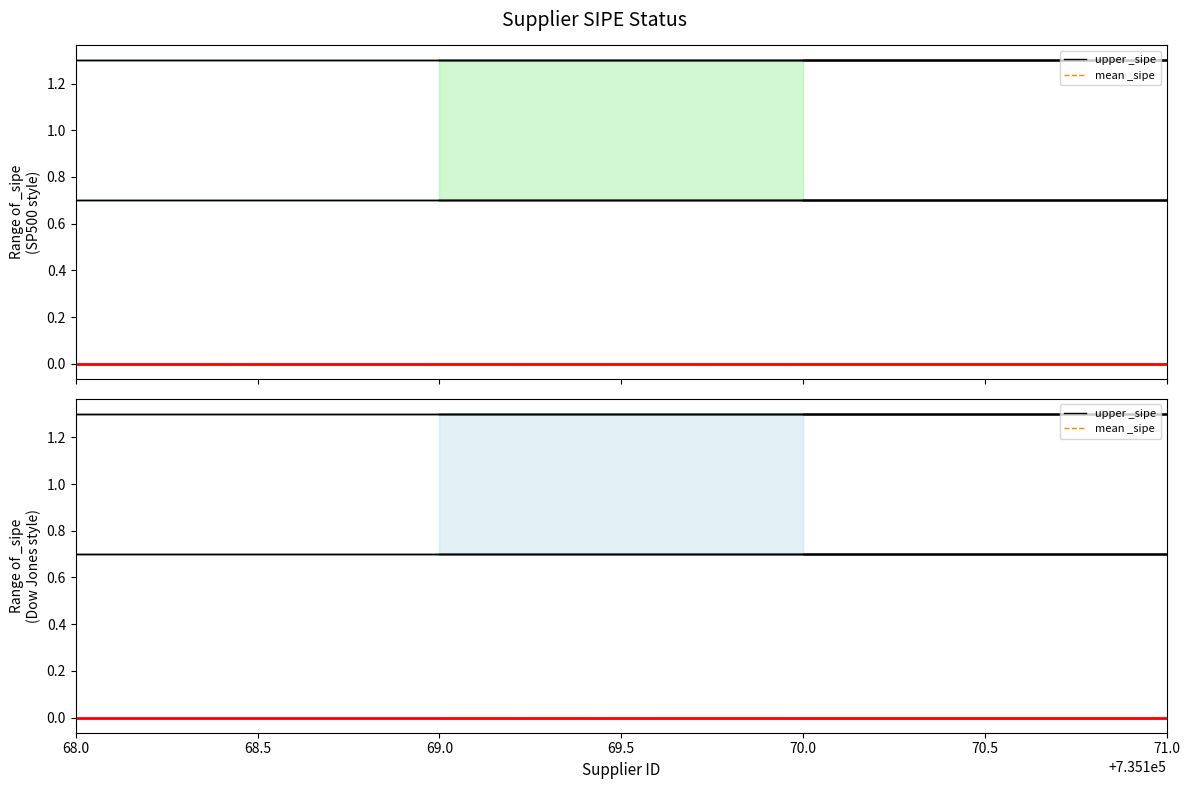

Between 68.5 and 69.5, which series saw the biggest shift?

upper _sipe